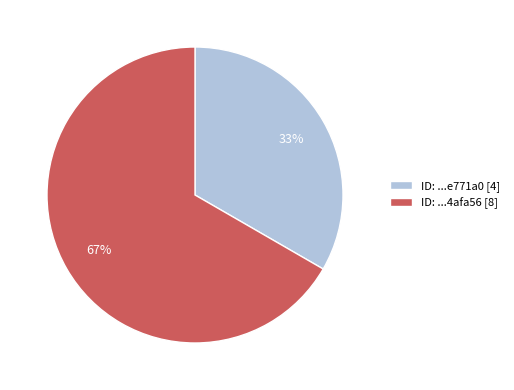

What percentage is the ID: ...e771a0 [4] slice, to the nearest percent?

33%